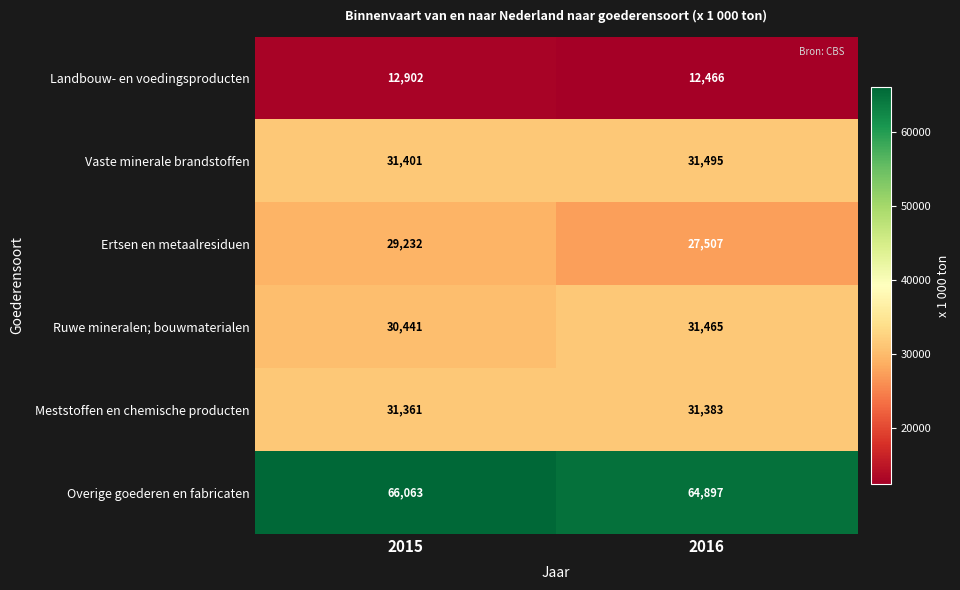

What is the minimum value for Vaste minerale brandstoffen?

31401